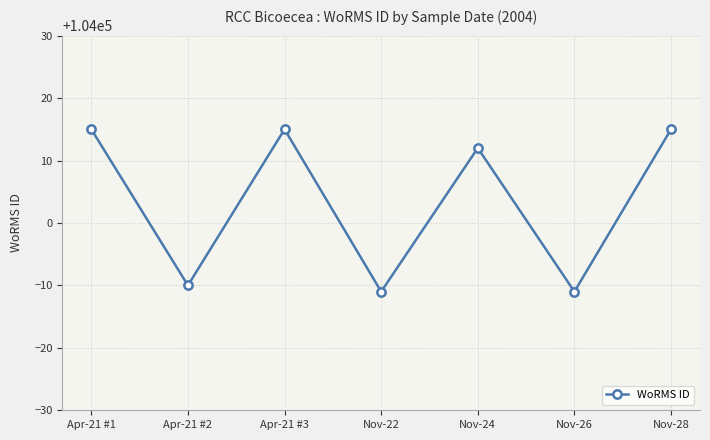

Count the number of categories in the chart.

7